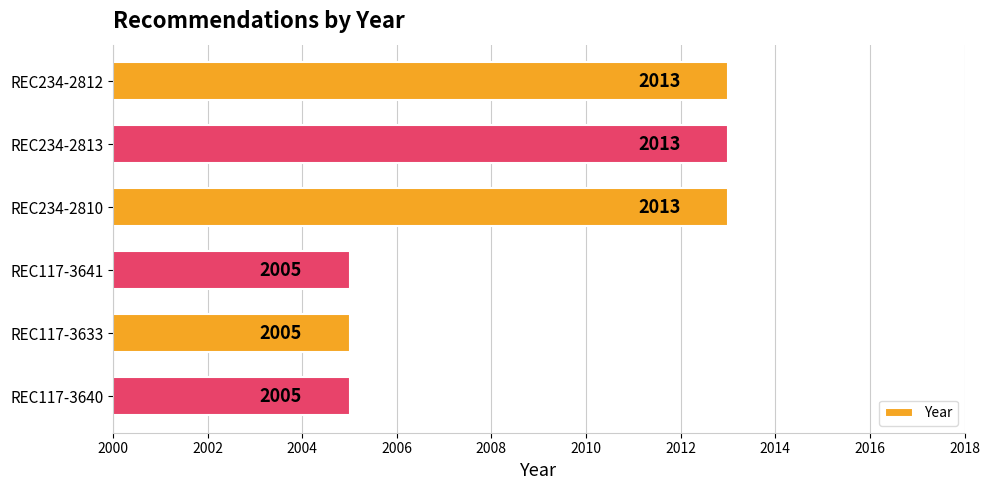

What position from the top is REC234-2810?

3